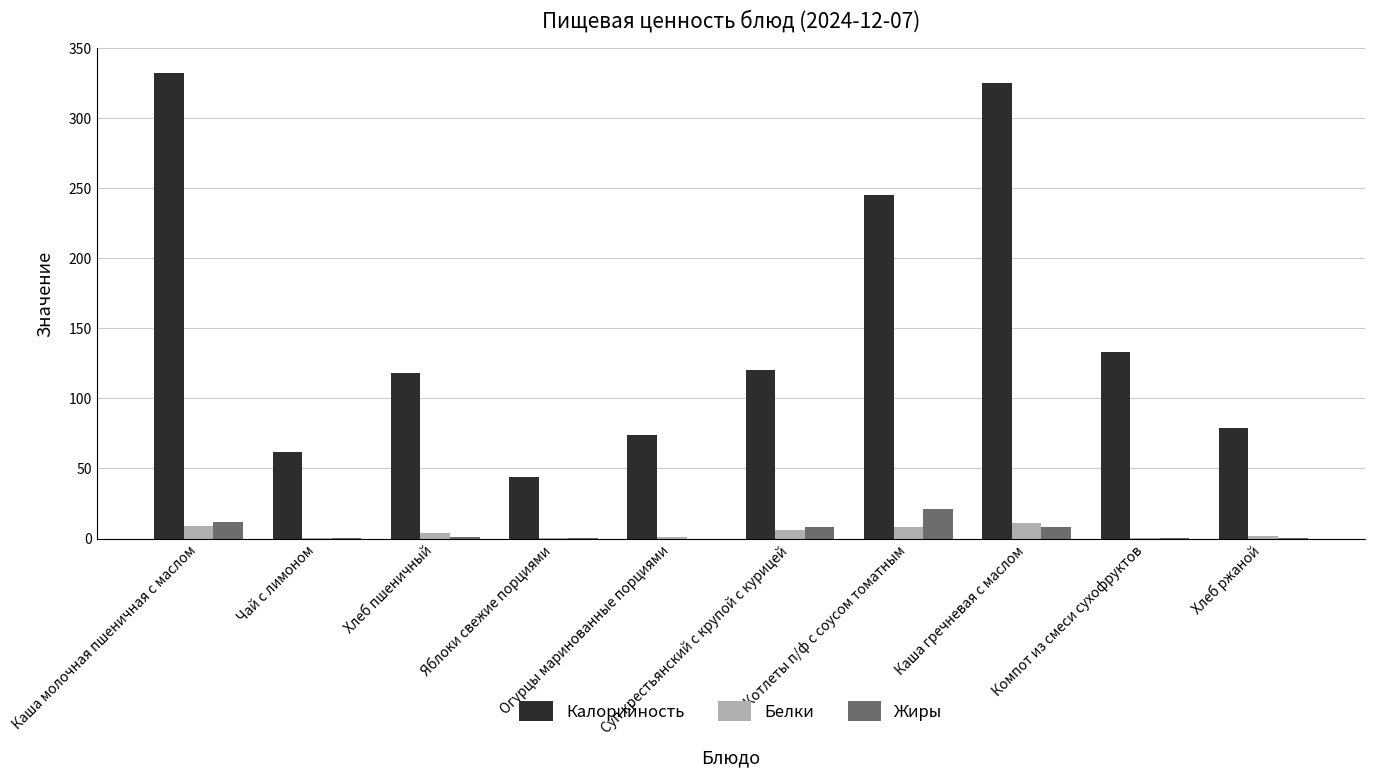

How many groups of bars are there?

10